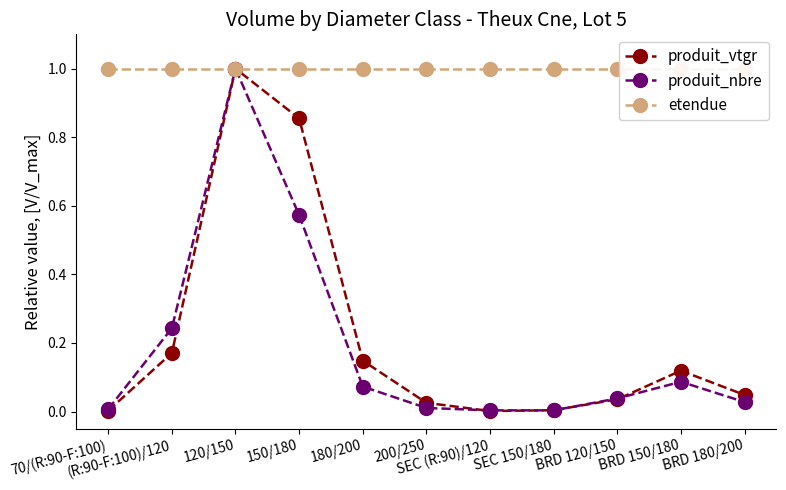

What is the label of the 9th point from the right?

120/150